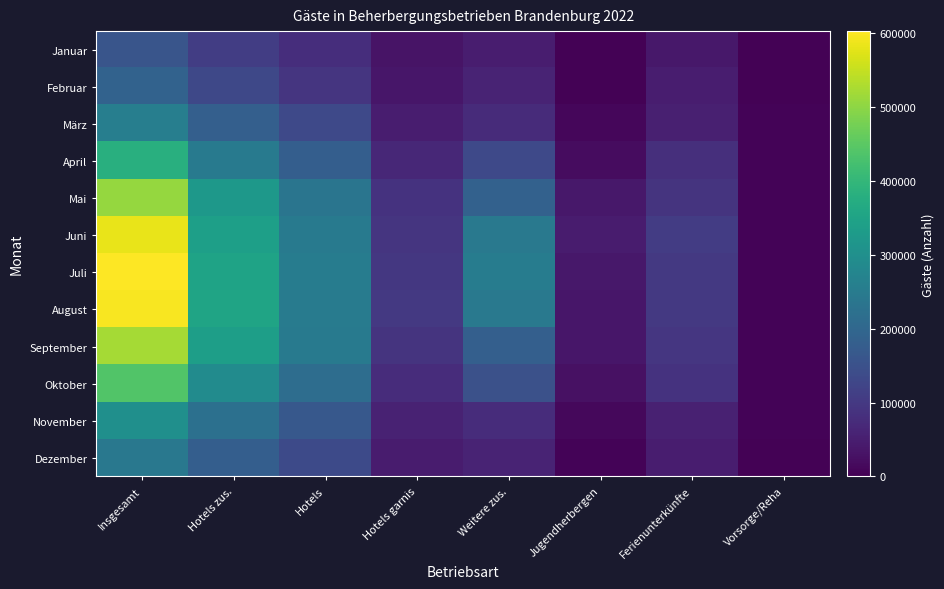

What is the total value across all series at Vorsorge/Reha?

60716